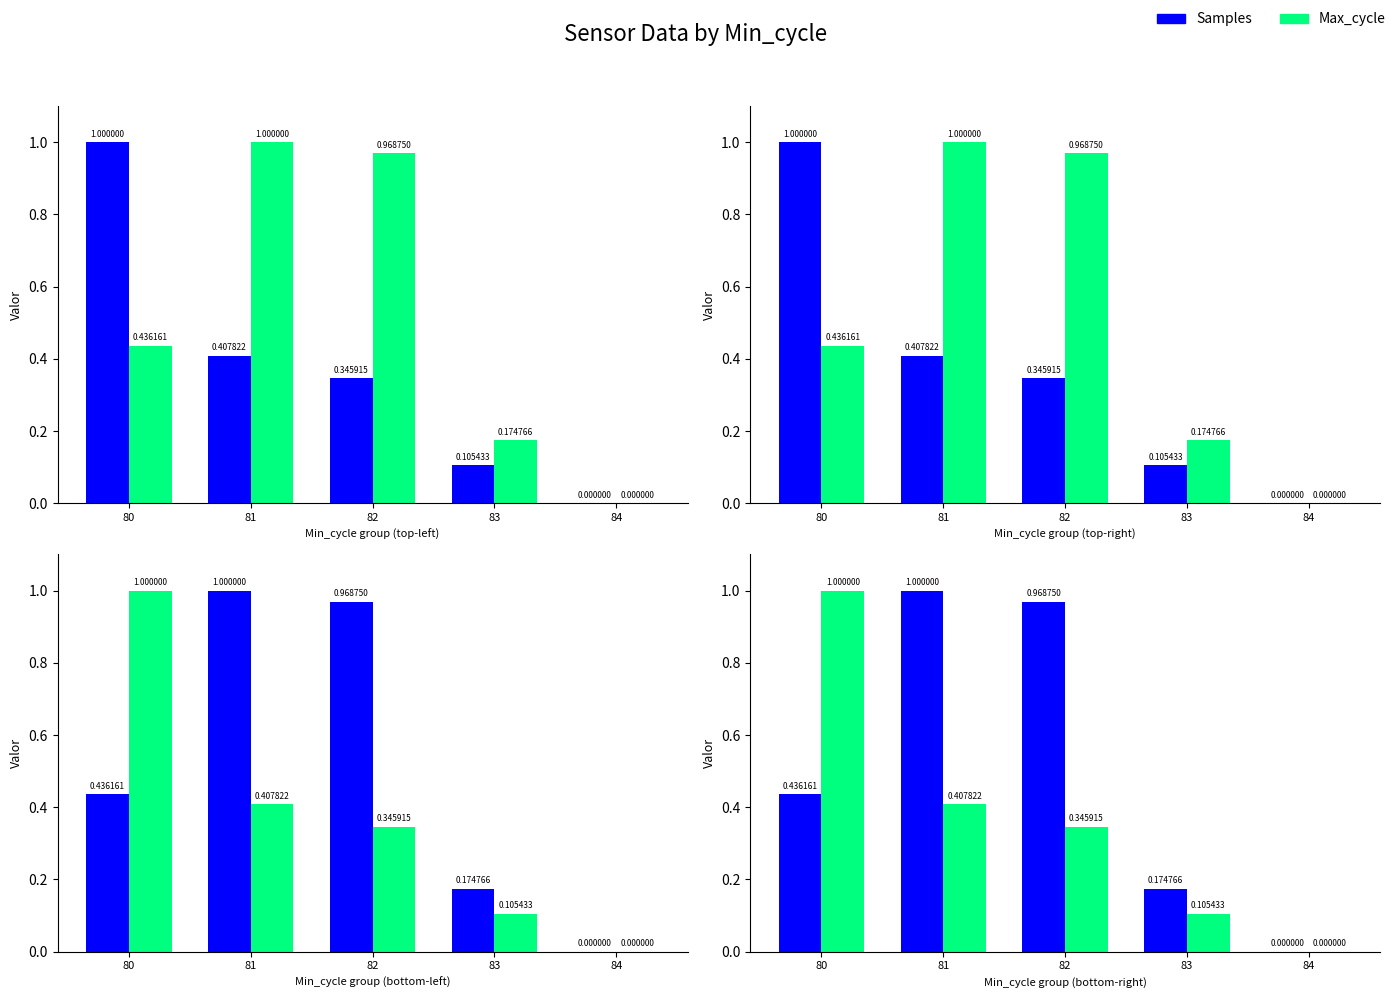

Reading right to left, transcribe all the data shown in this chart.

Samples: 84=0.0	83=0.2	82=1.0	81=1.0	80=0.4
Max_cycle: 84=0.0	83=0.1	82=0.3	81=0.4	80=1.0